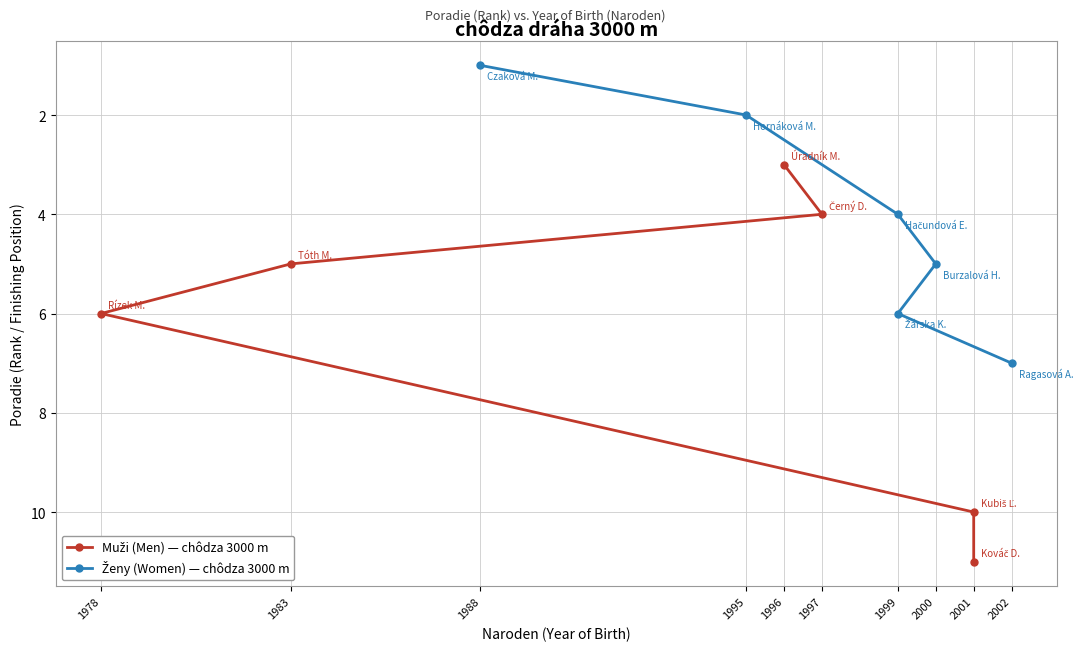

Is it true that Ženy (Women) — chôdza 3000 m equals 1 at 2000?

False